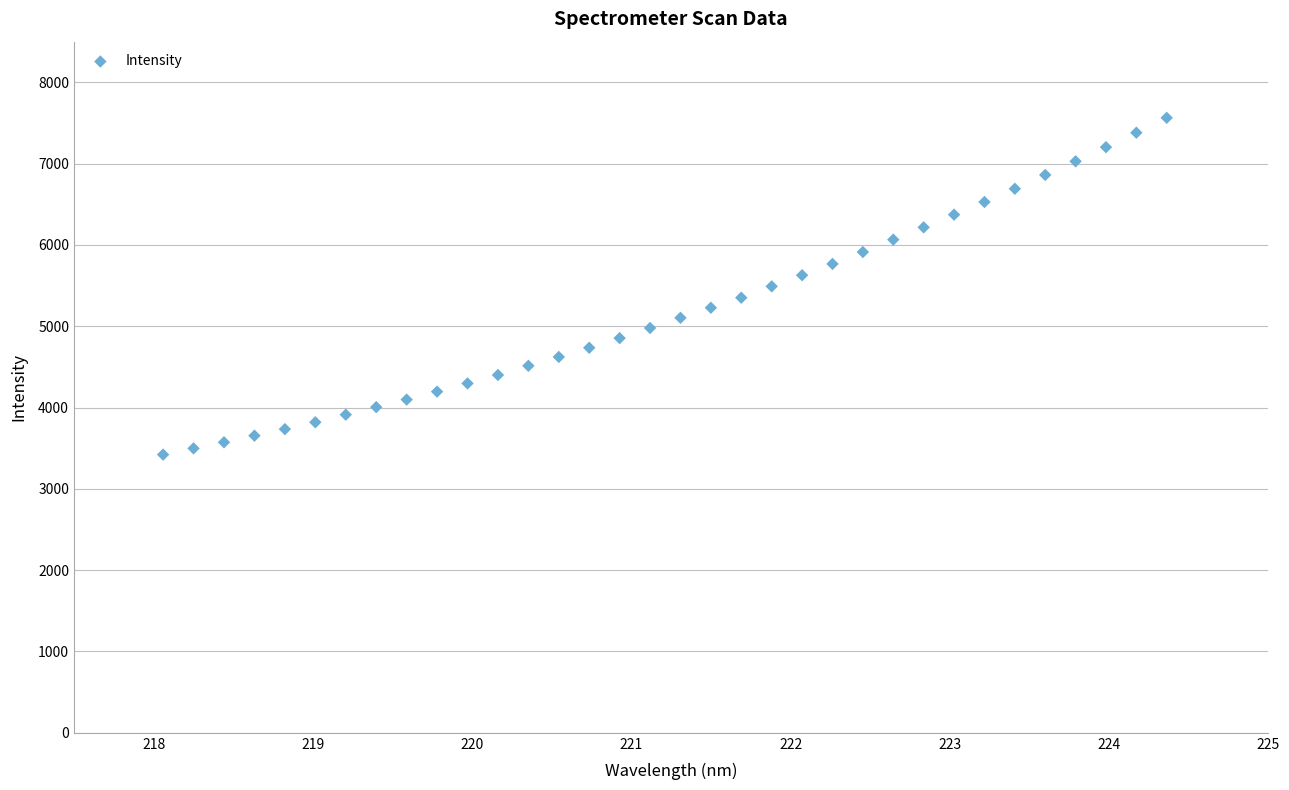

What is the range of X values (max minus min)?

6.3